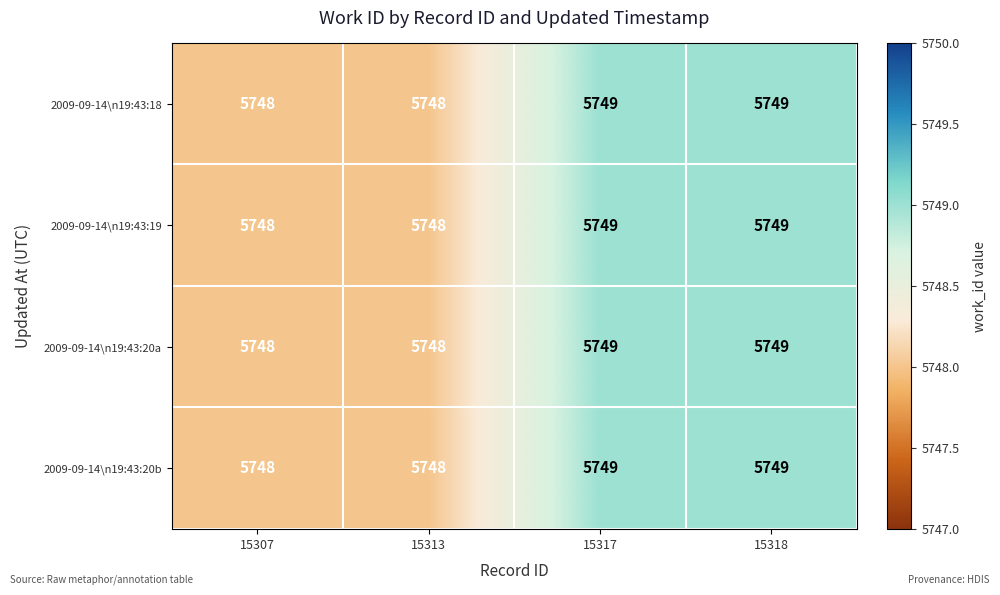

What is the greatest value displayed?

5749